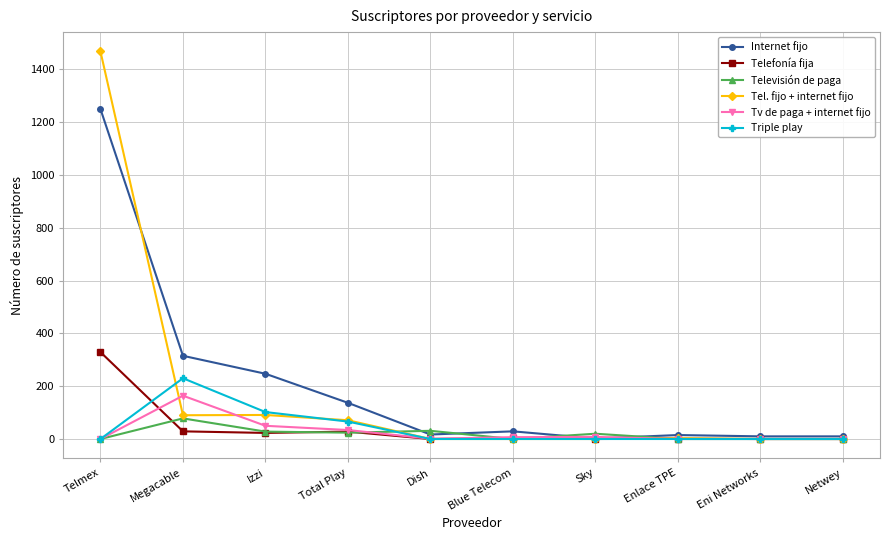

Which series changed the most between Dish and Enlace TPE?

Televisión de paga